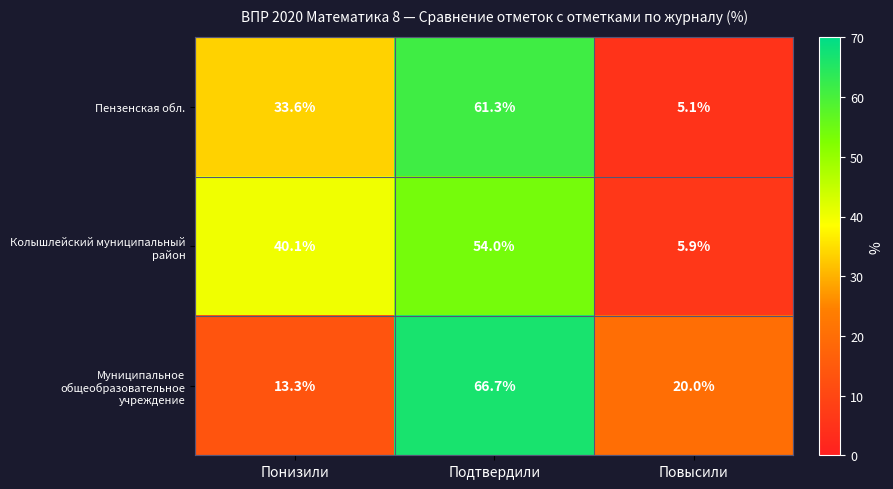

What is the difference between the highest and lowest values at Понизили?

26.8